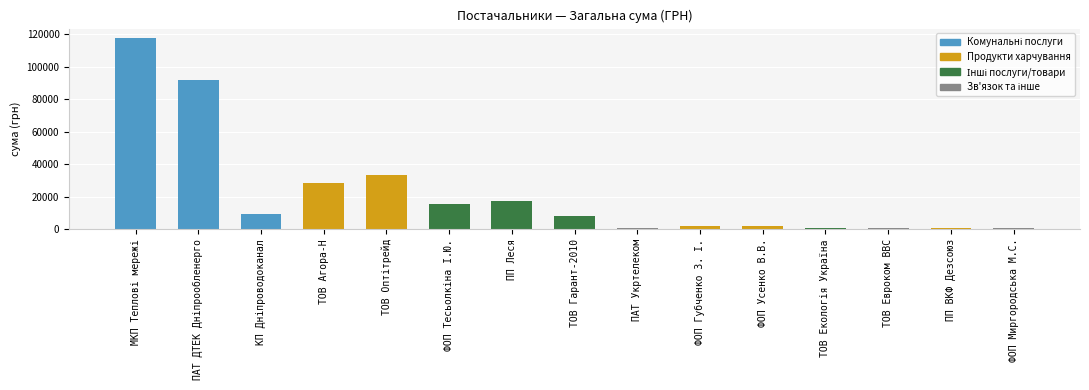

What is the difference between the maximum and second lowest values?

116901.4